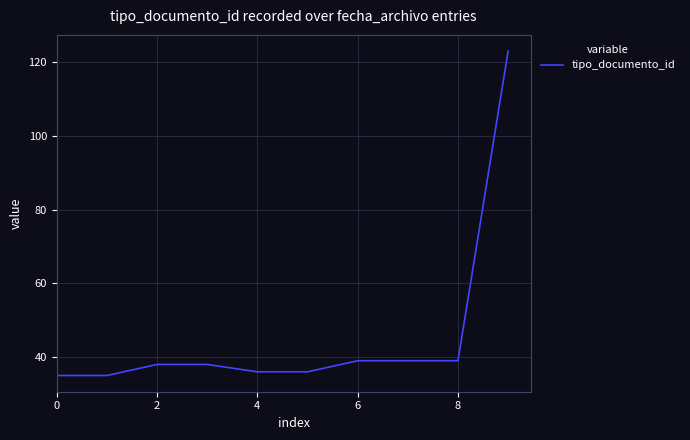

What is the difference between the maximum and minimum values?

88